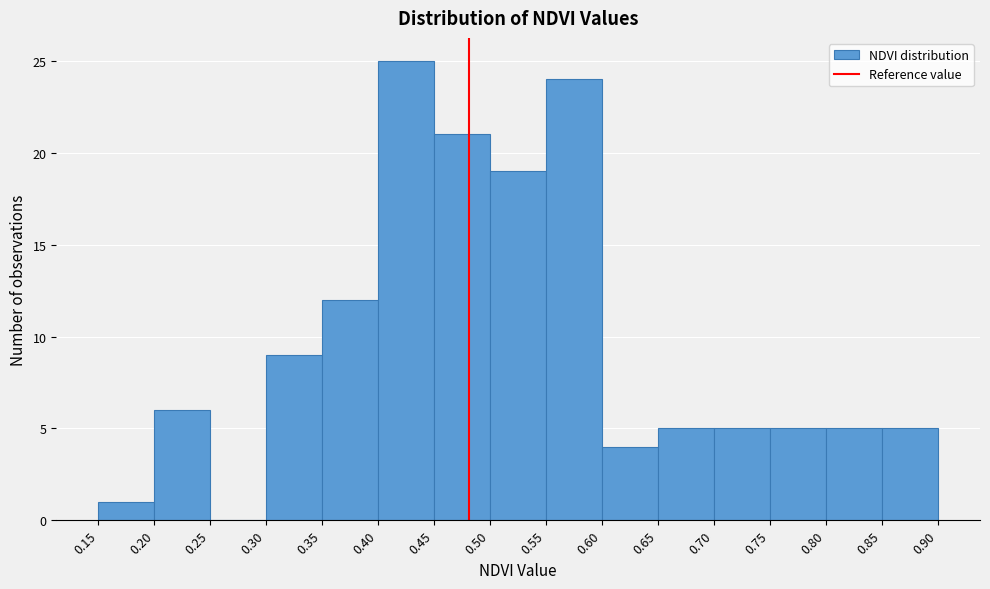

Which range on the x-axis has the tallest bar?

0.40 to 0.45